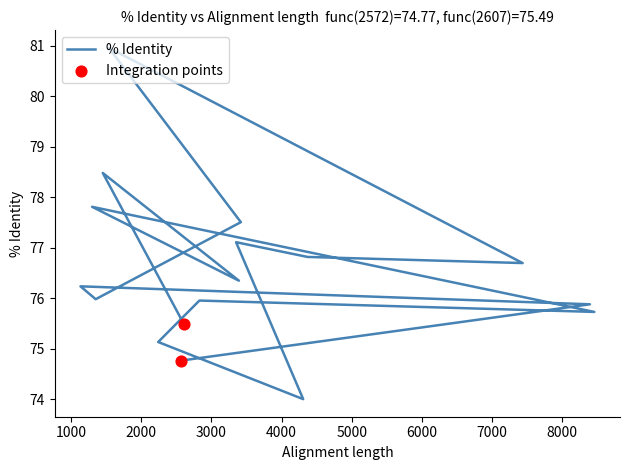

Approximately how many times larger is the value at 2607 compared to 2572?

1.0